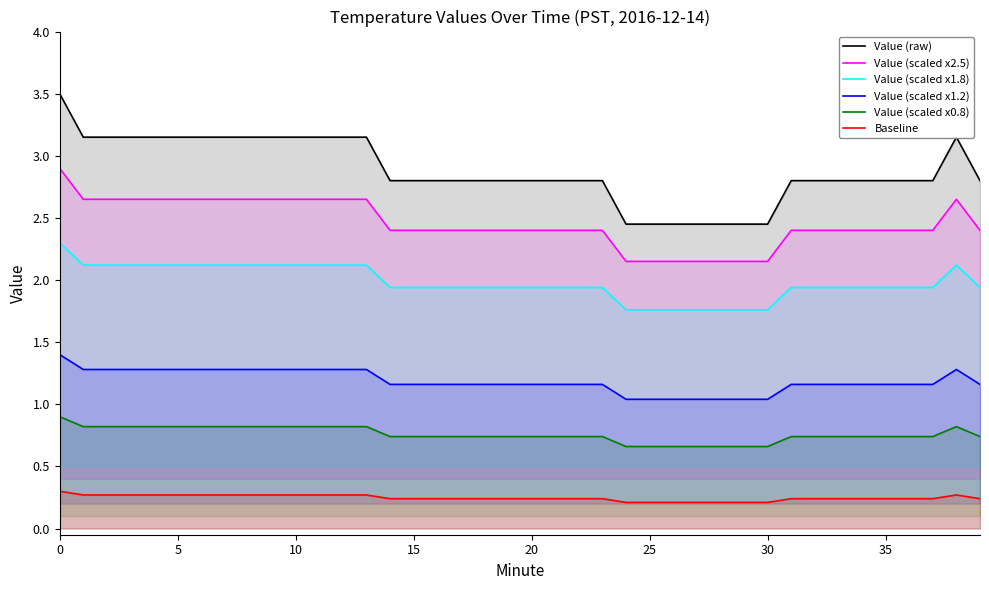

Which series has the largest total across all categories?

Value (raw)